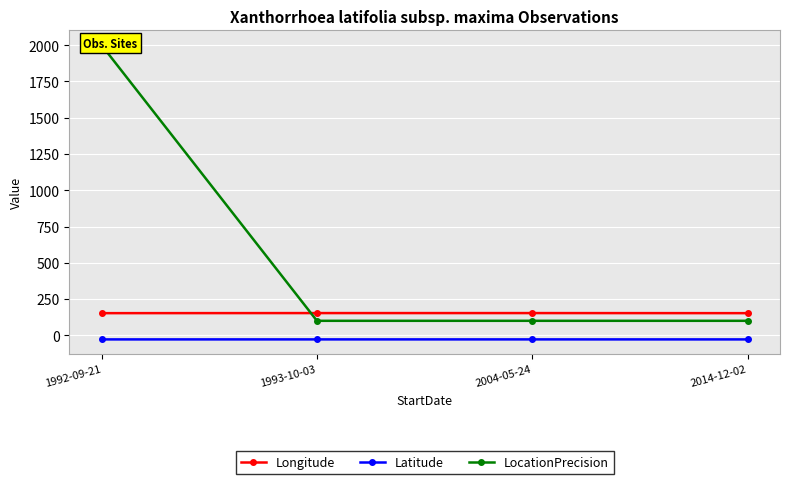

At which label is LocationPrecision closest to 1050?

1992-09-21